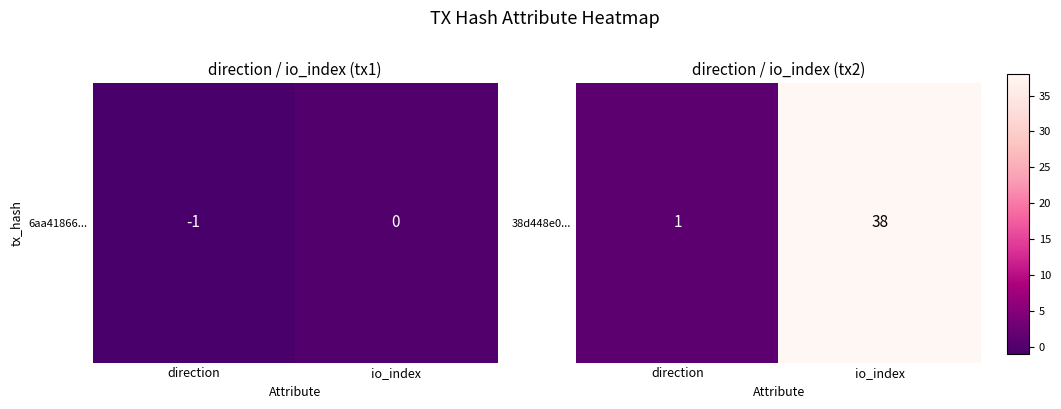

How many values are below 38?

1